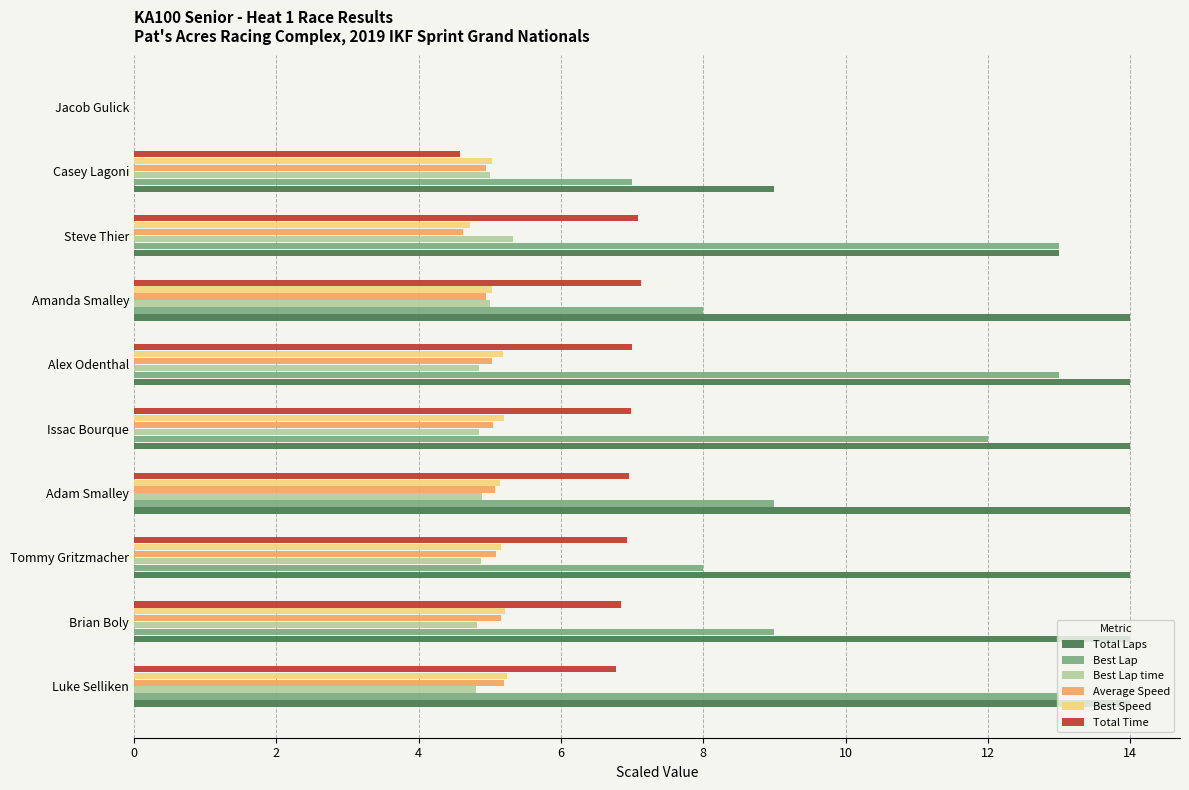

Which series changed the most between Luke Selliken and Tommy Gritzmacher?

Best Lap